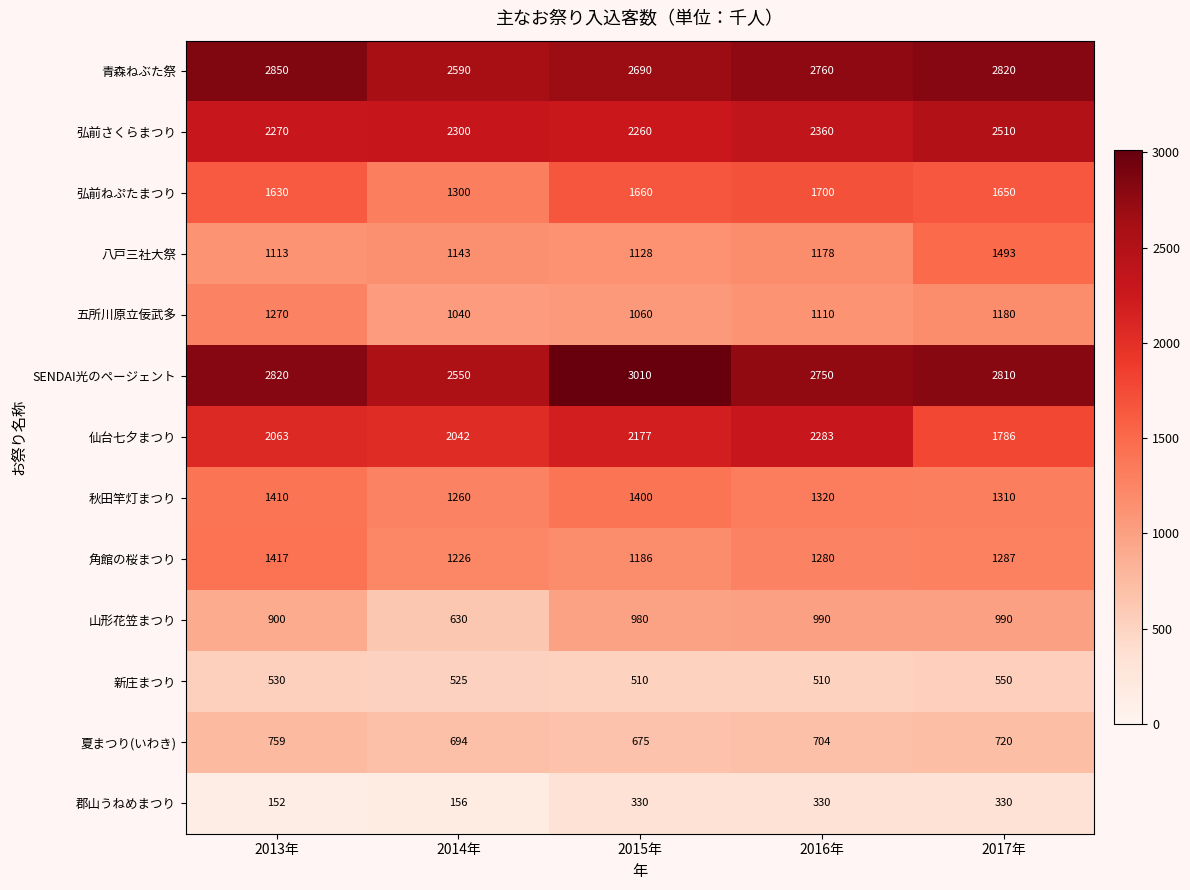

How many series are shown in this chart?

13